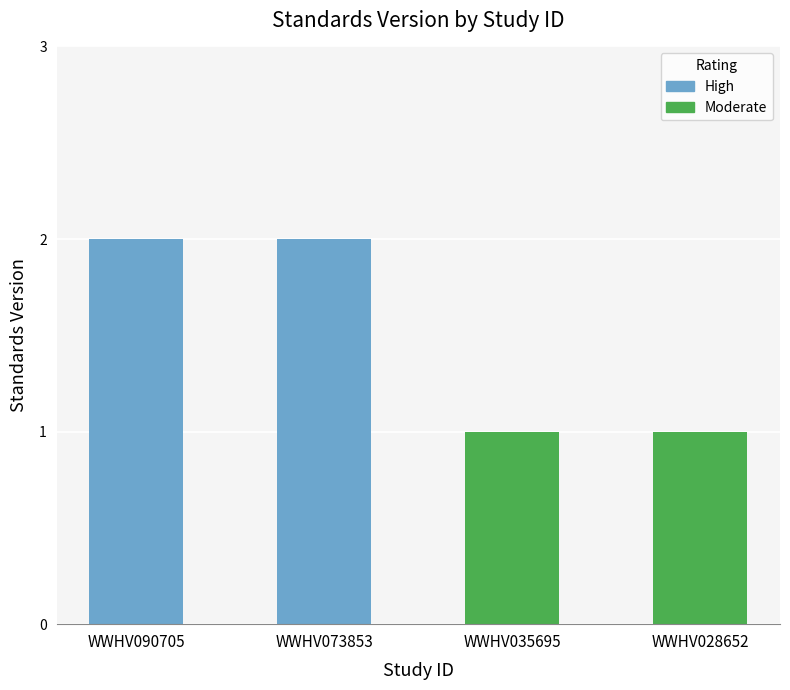

What is the value of the 3rd bar from the left?

1